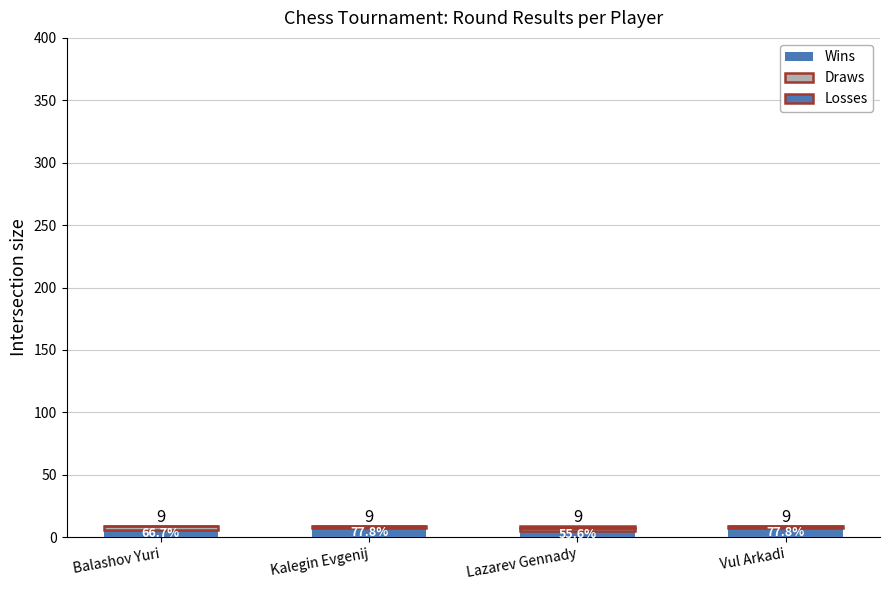

Which series changed the most between Lazarev Gennady and Vul Arkadi?

Wins